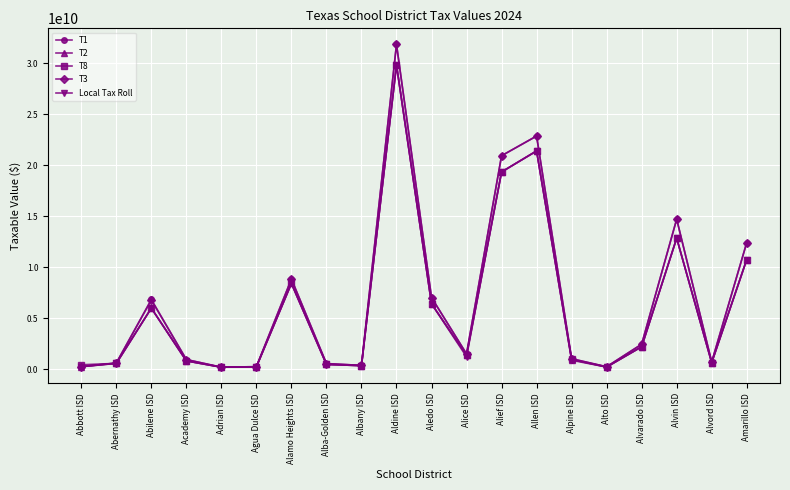

True or false: T1 has more than 0 interior local peaks.

True